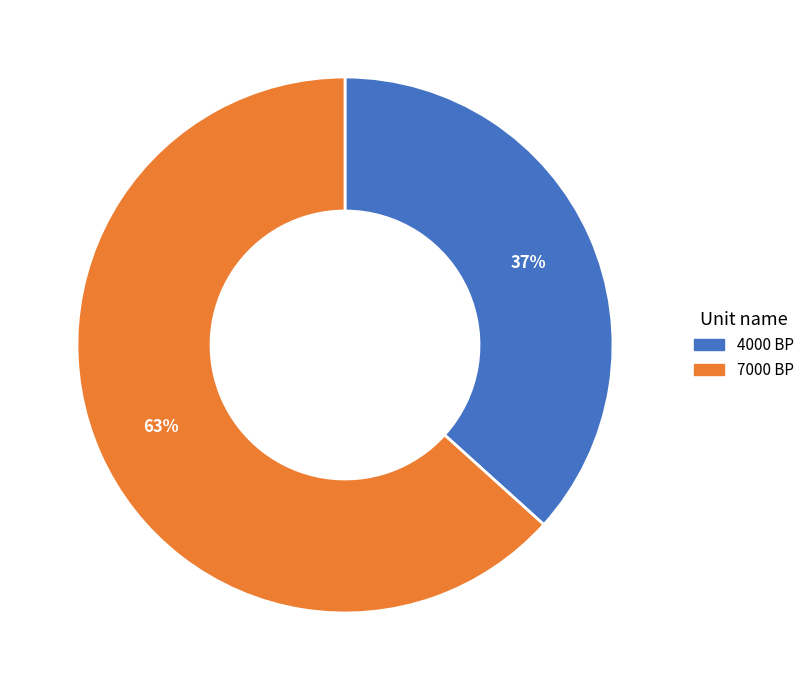

What is the ratio of the value at 7000 BP to the value at 4000 BP?

1.7